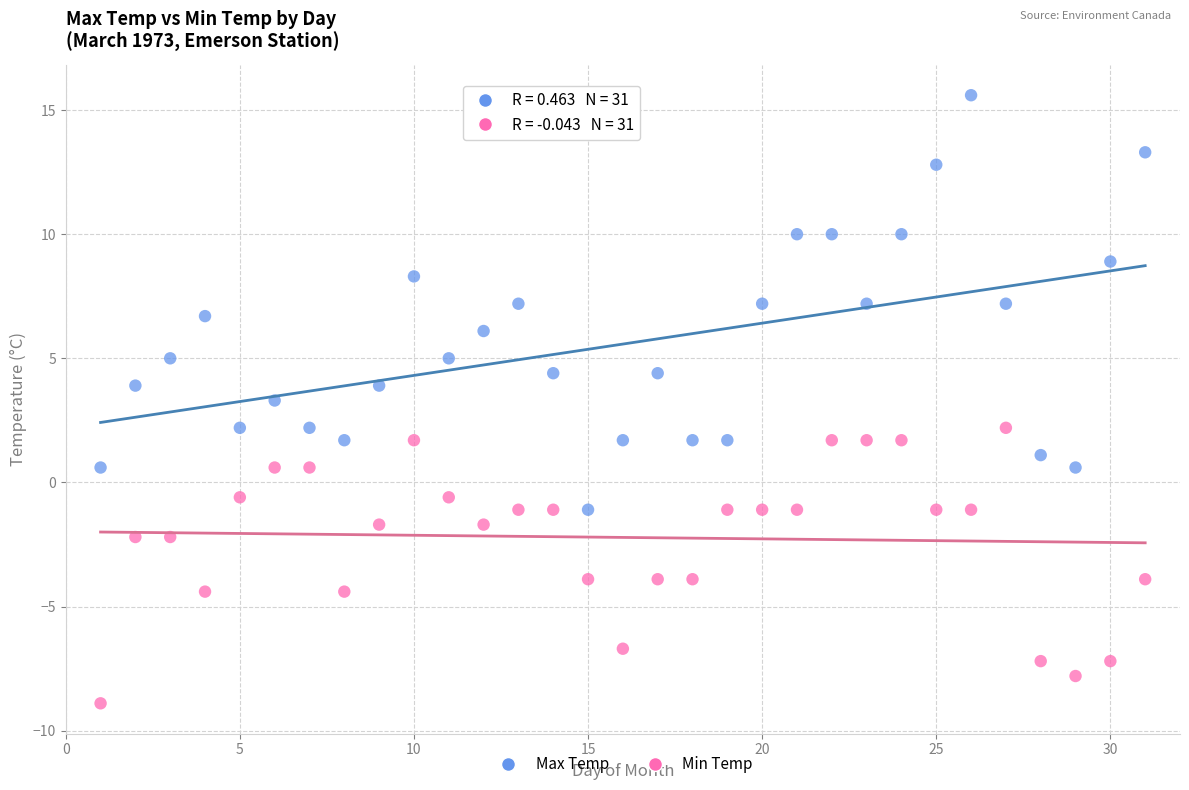

Which series reaches the maximum Y coordinate?

Max Temp